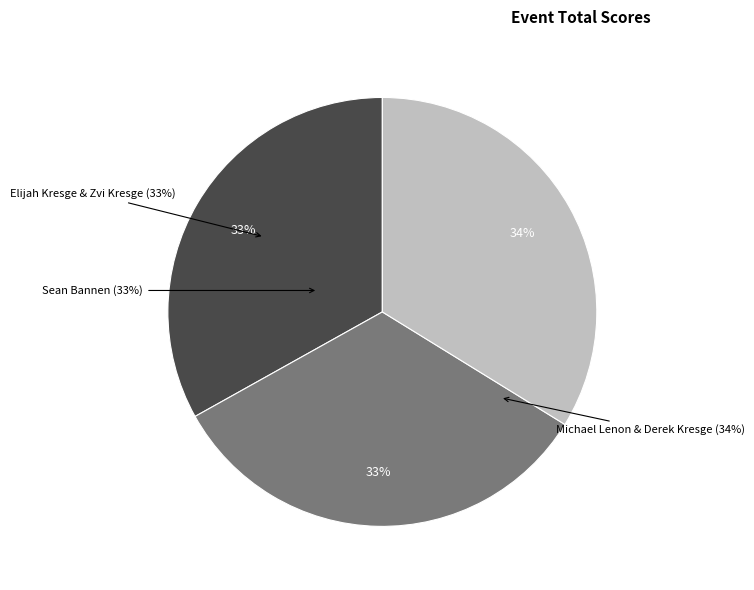

Is the sum of Sean Bannen and Elijah Kresge & Zvi Kresge greater than half?

Yes